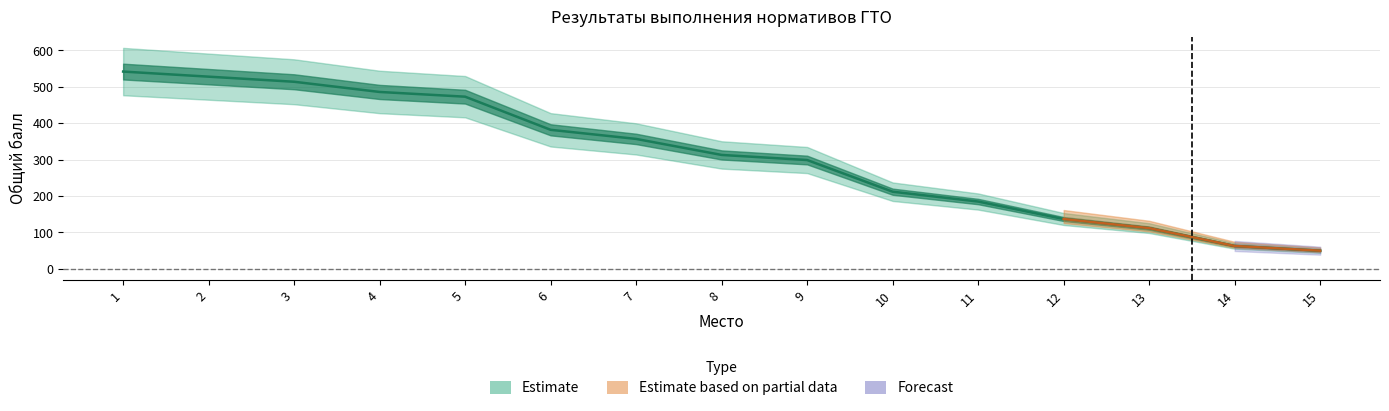

The chart shows a value of 185 at 11. True or false?

True